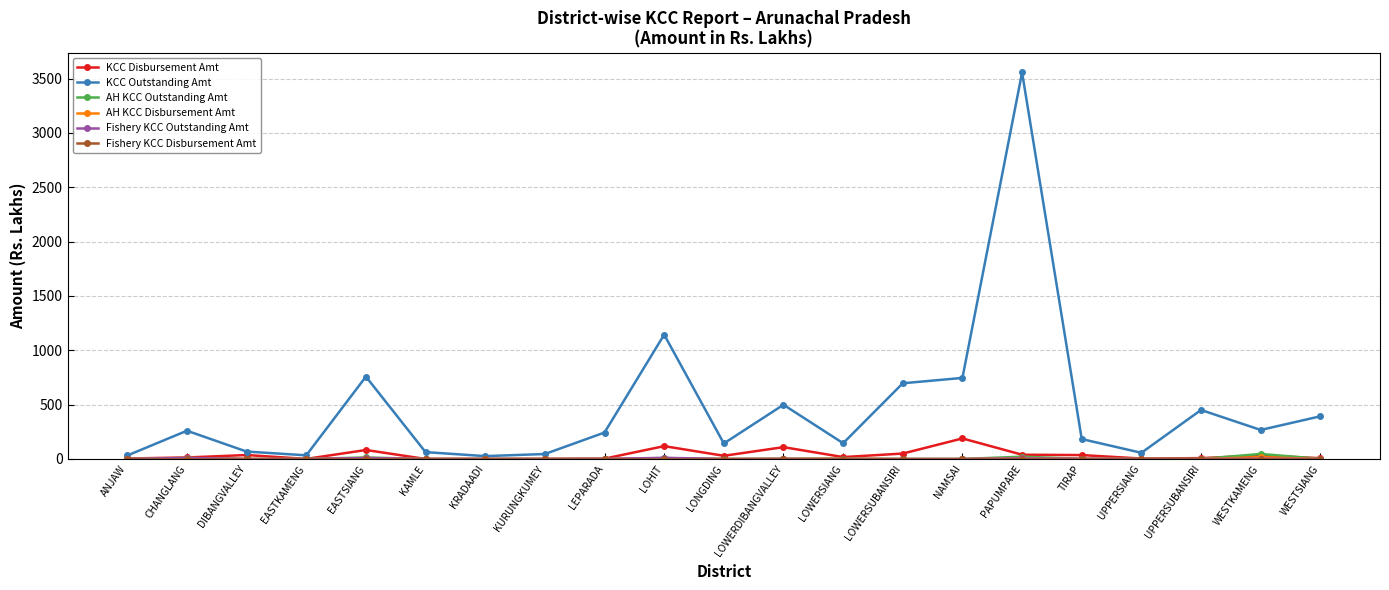

True or false: KCC Outstanding Amt has a value of 183.3 at TIRAP.

True